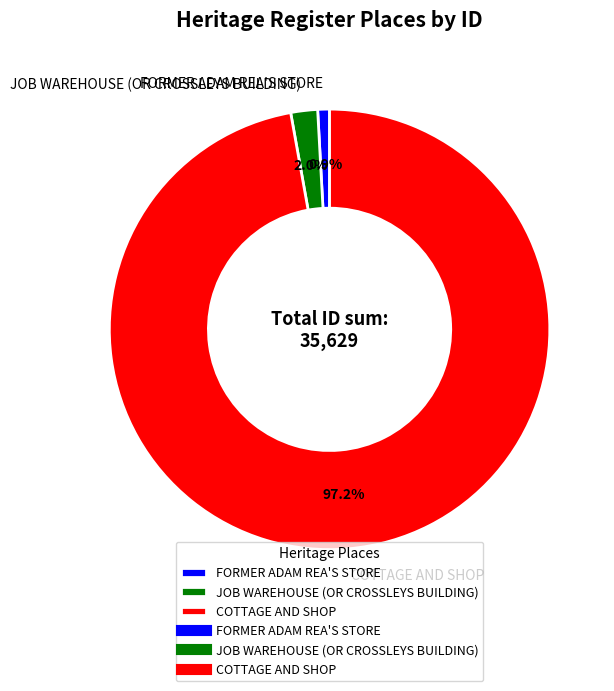

To the nearest percent, what percentage of the pie is JOB WAREHOUSE (OR CROSSLEYS BUILDING)?

2%